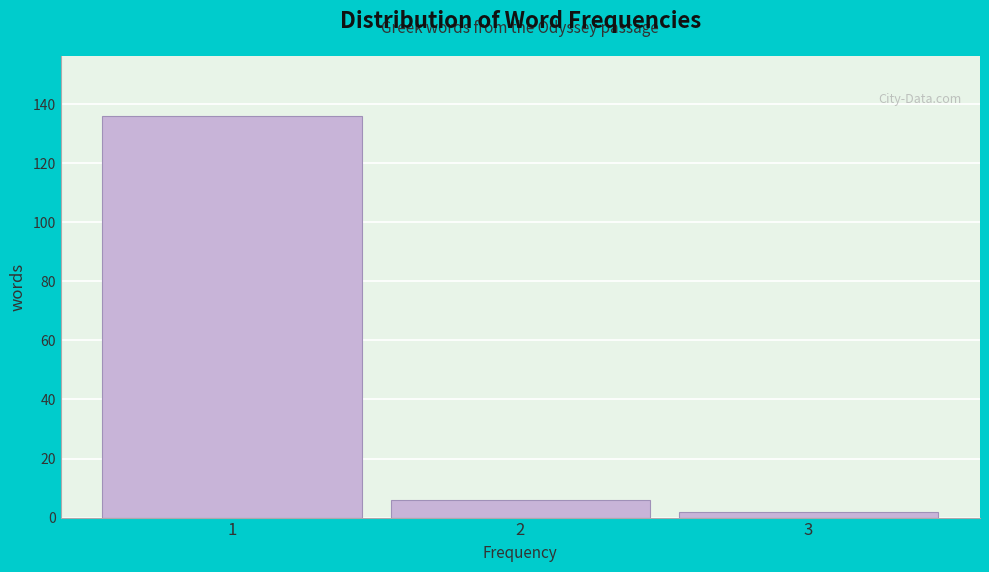

Reading left to right, transcribe all the data shown in this chart.

1=136	2=6	3=2